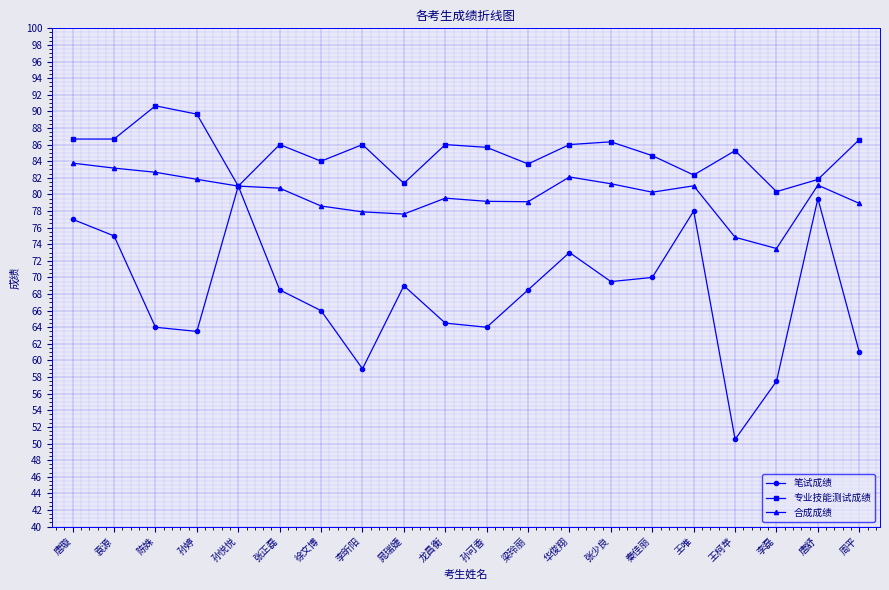

What position from the right is 袁源?

19